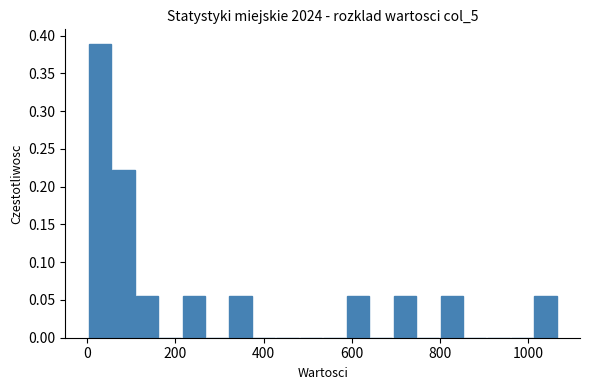

Read against the x-axis, roughly where is the centre of the tallest bar?

20